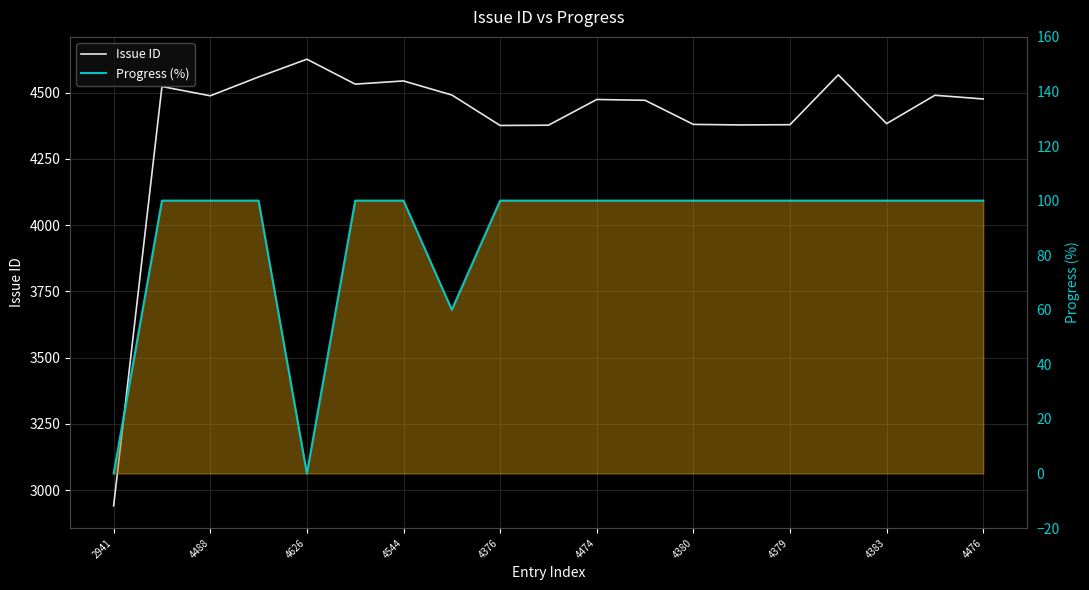

The Progress (%) series shows 68 at 4380. True or false?

False